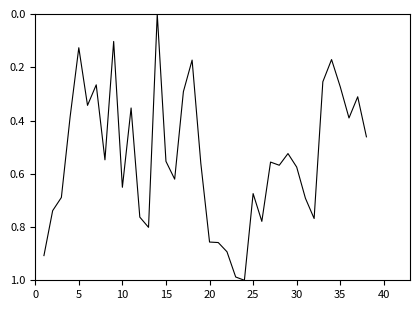

How many lines are shown in the chart?

1